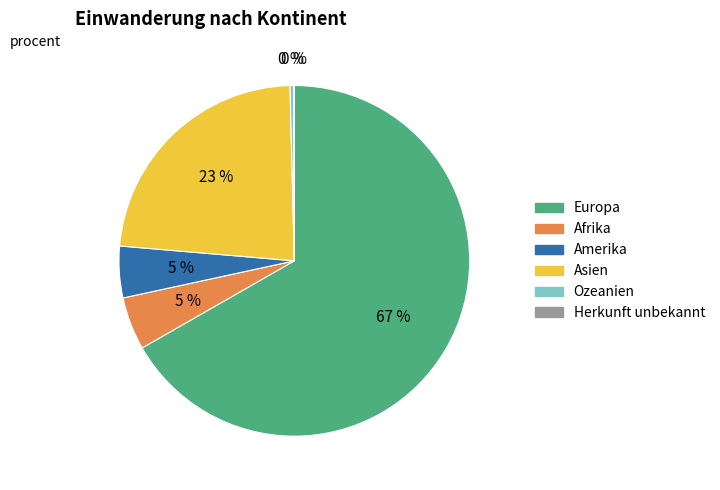

What is the majority slice?

Europa